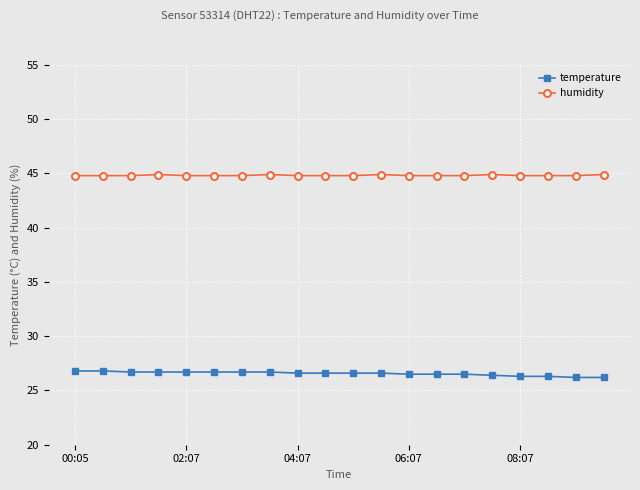

What is the smallest value displayed?

26.2